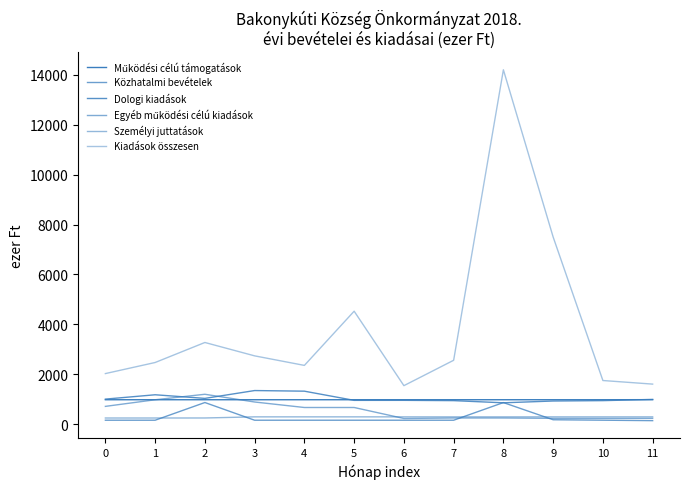

What is the highest value of the Egyéb működési célú kiadások series?

1200